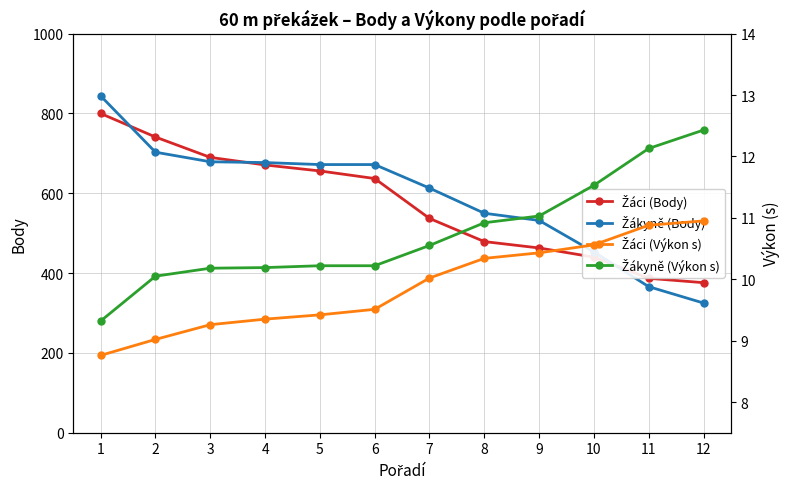

At which category is the sum across all series the highest?

1